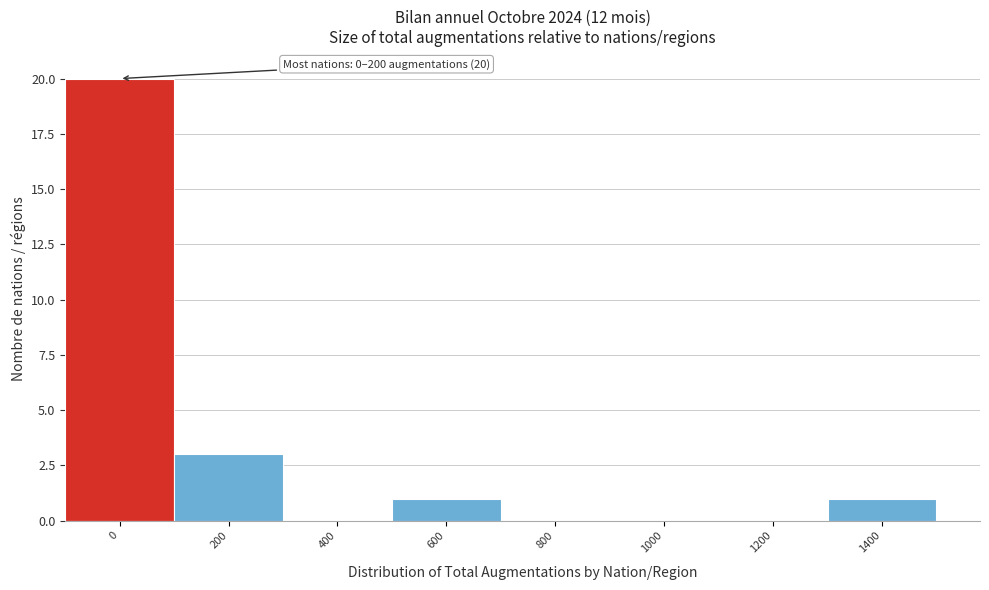

Reading left to right, list all the values displayed in this chart.

0=20	200=3	400=0	600=1	800=0	1000=0	1200=0	1400=1